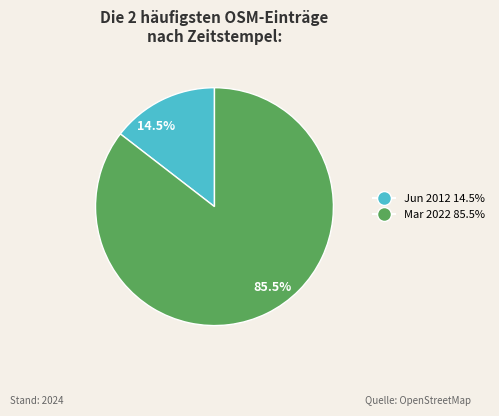

Between 14.5% and 85.5%, which is larger?

85.5%